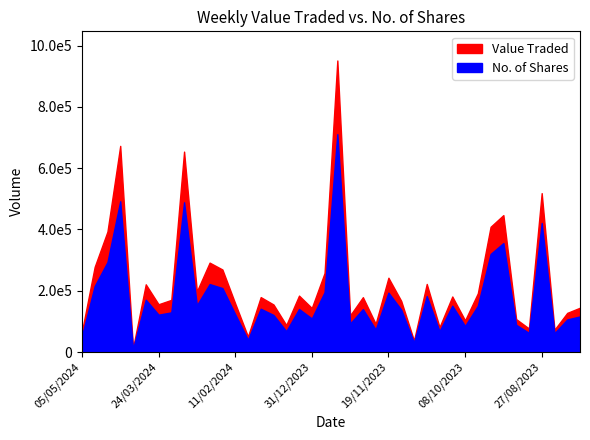

Rank the series by their average value, from lowest to highest.

No. of Shares, Value Traded